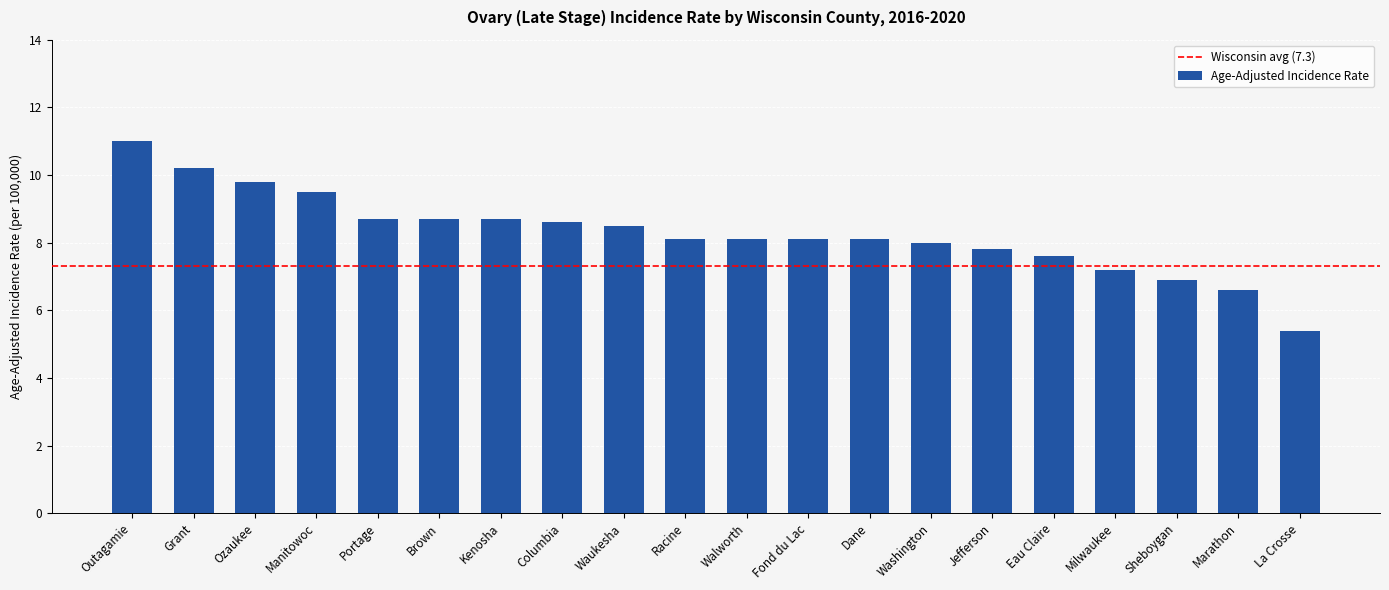

Which label corresponds to the largest value in the chart?

Outagamie